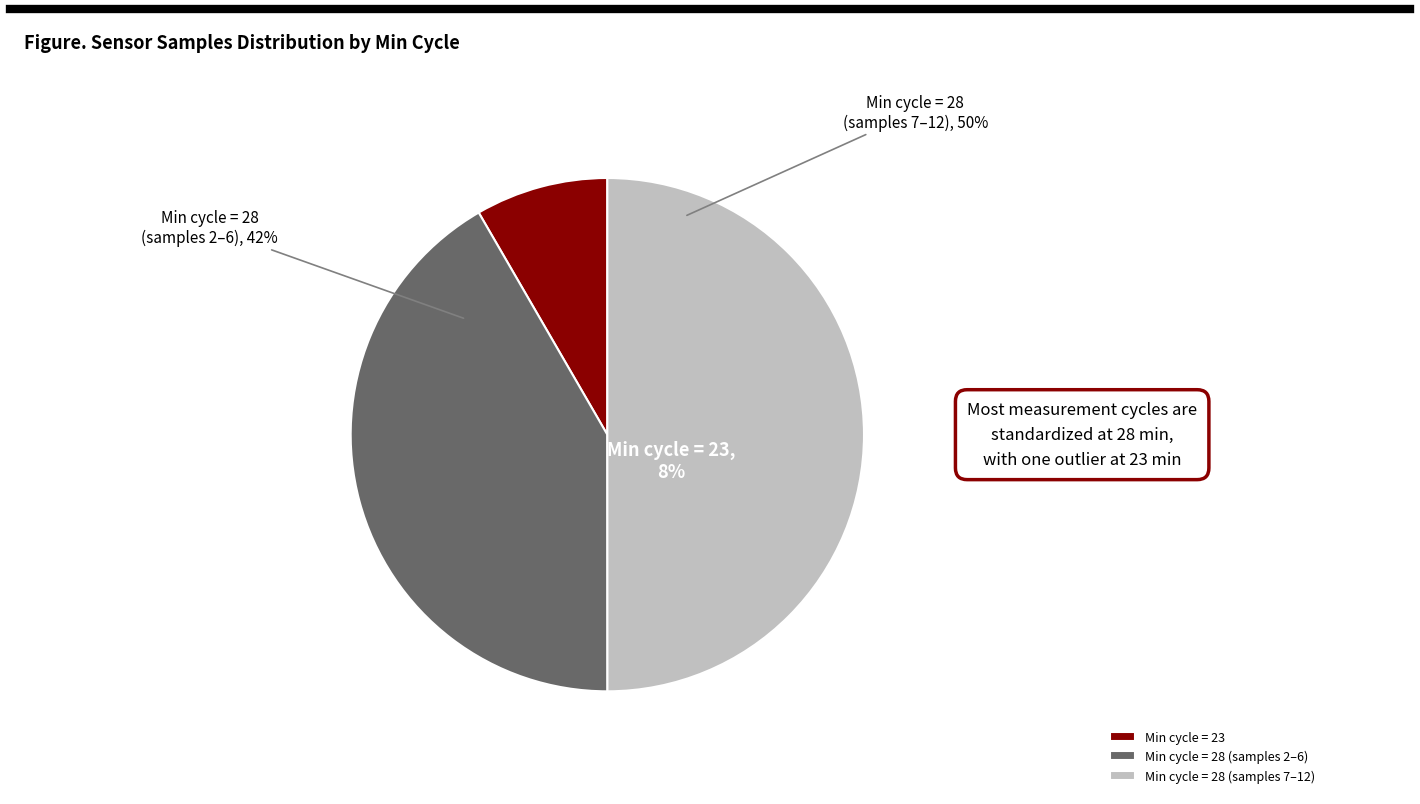

Is it true that 28 is 1% of the pie?

False